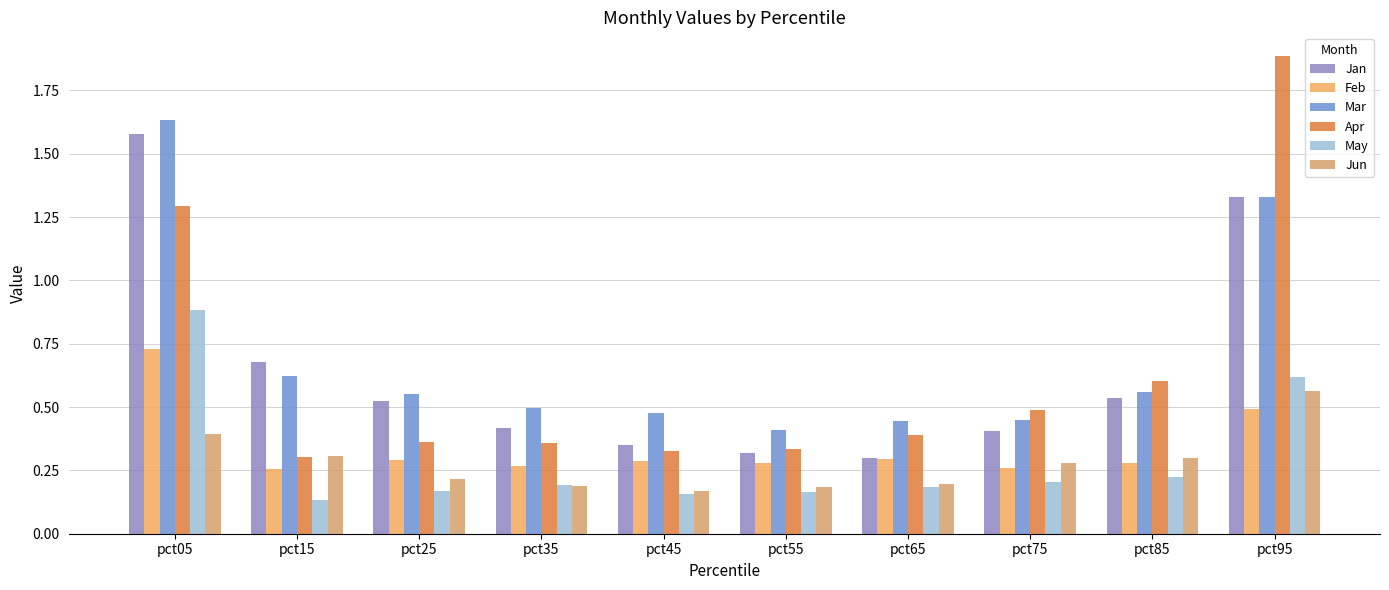

Between pct15 and pct65, which is larger?

pct15